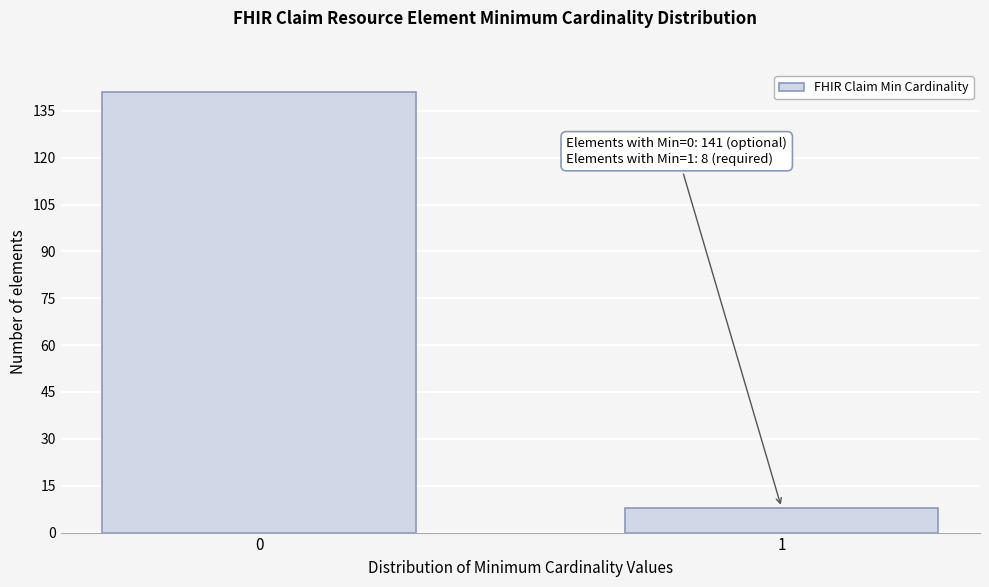

Reading left to right, transcribe all the data shown in this chart.

0=141	1=8